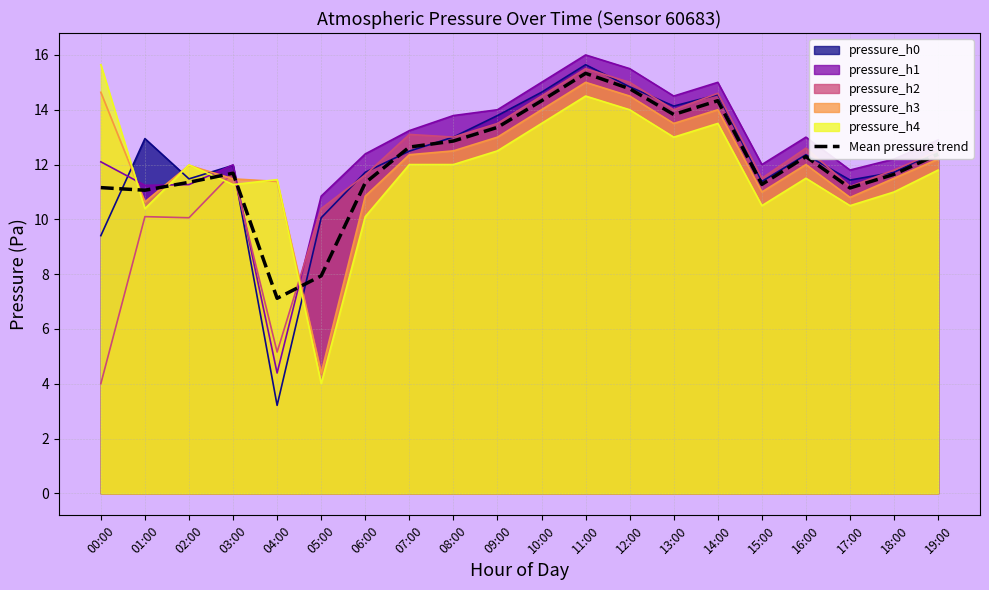

List the labels in order of value, largest first.

11:00, 12:00, 14:00, 10:00, 13:00, 09:00, 08:00, 07:00, 19:00, 16:00, 03:00, 18:00, 02:00, 06:00, 15:00, 00:00, 17:00, 01:00, 05:00, 04:00